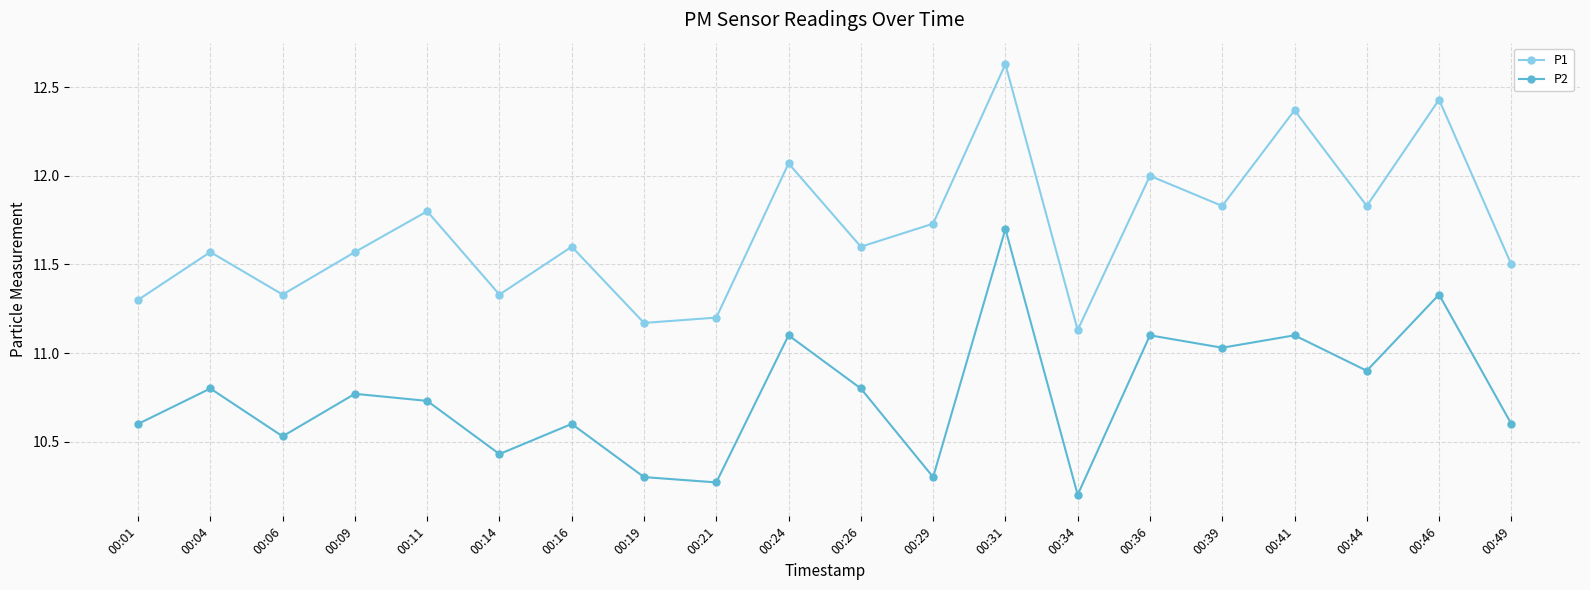

What is the sum of the P1 values at 00:11 and 00:36?

23.8